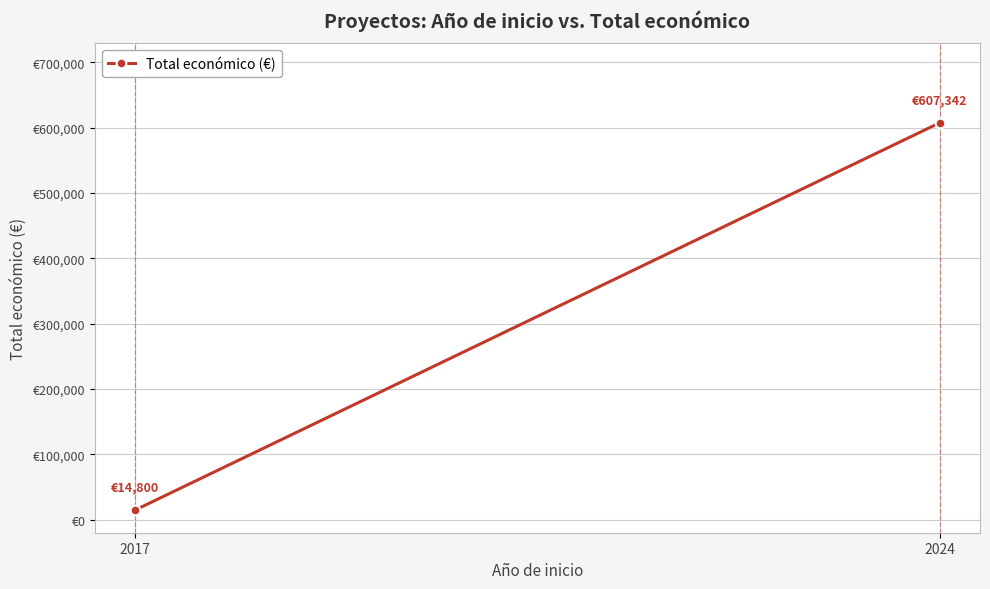

Reading right to left, transcribe all the data shown in this chart.

607342	14800